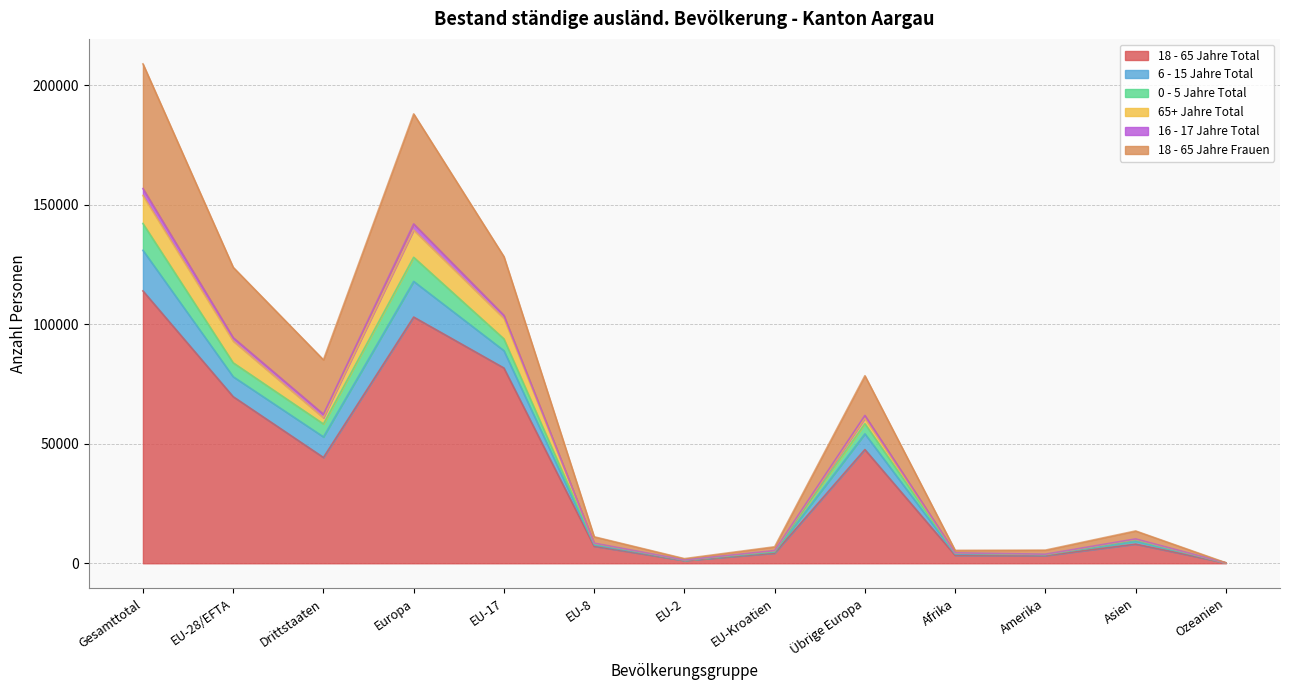

At which label does 18 - 65 Jahre Total reach its peak?

Gesamttotal